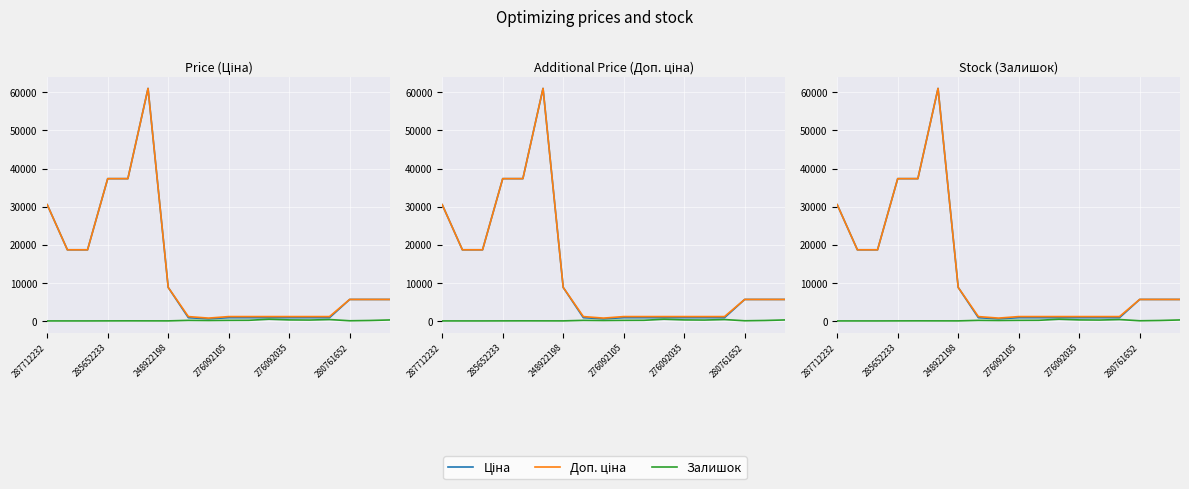

The value of Залишок at 276092105 is 231.0. True or false?

False